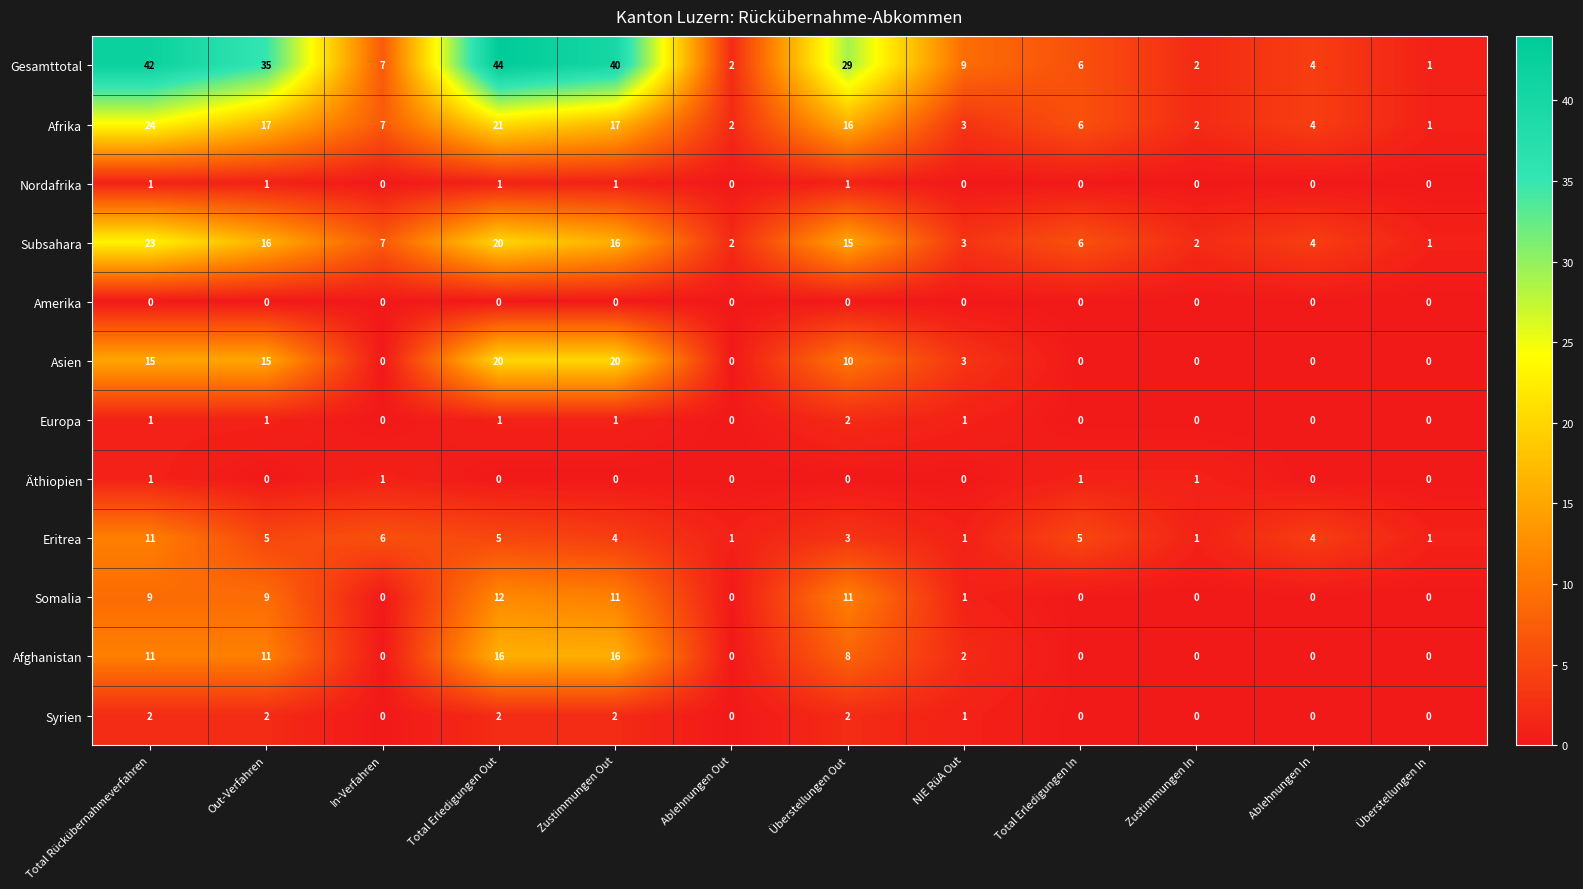

Is it true that Somalia equals 0 at Zustimmungen In?

True